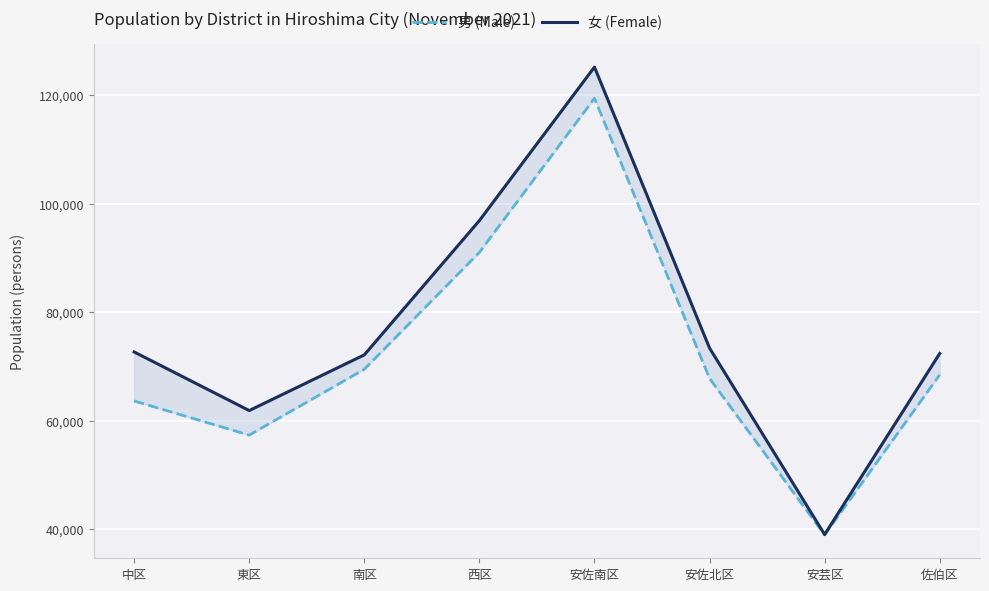

At which category does 女 (Female) reach its first local valley?

東区